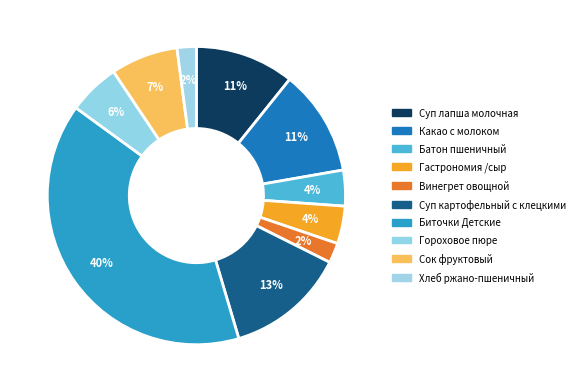

To the nearest percent, what percentage of the pie is Винегрет овощной?

2%